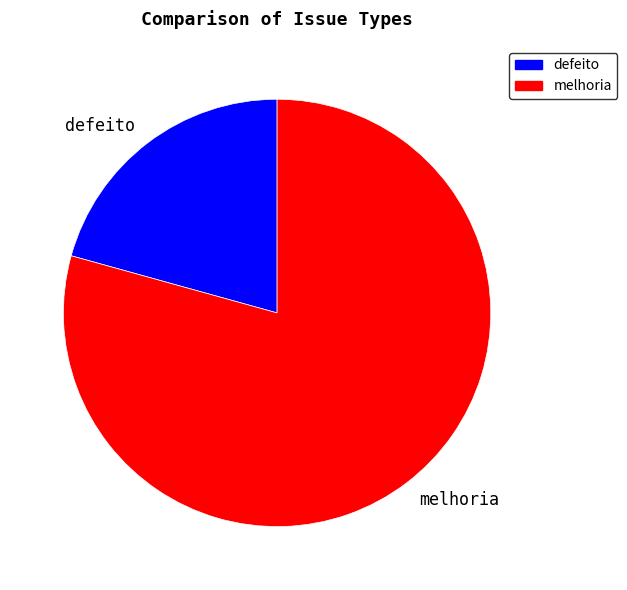

Which has a higher value, defeito or melhoria?

melhoria